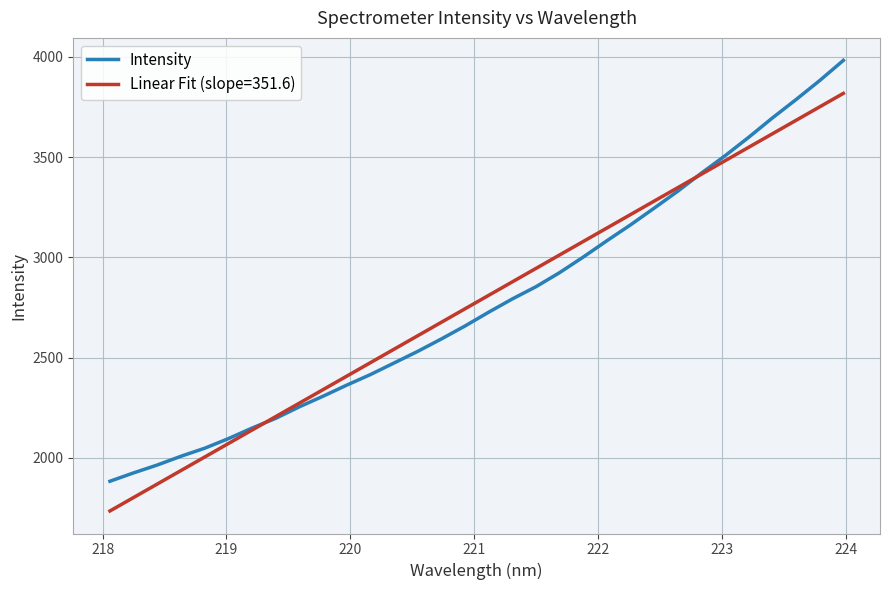

Which series has the largest range (max minus min)?

Intensity